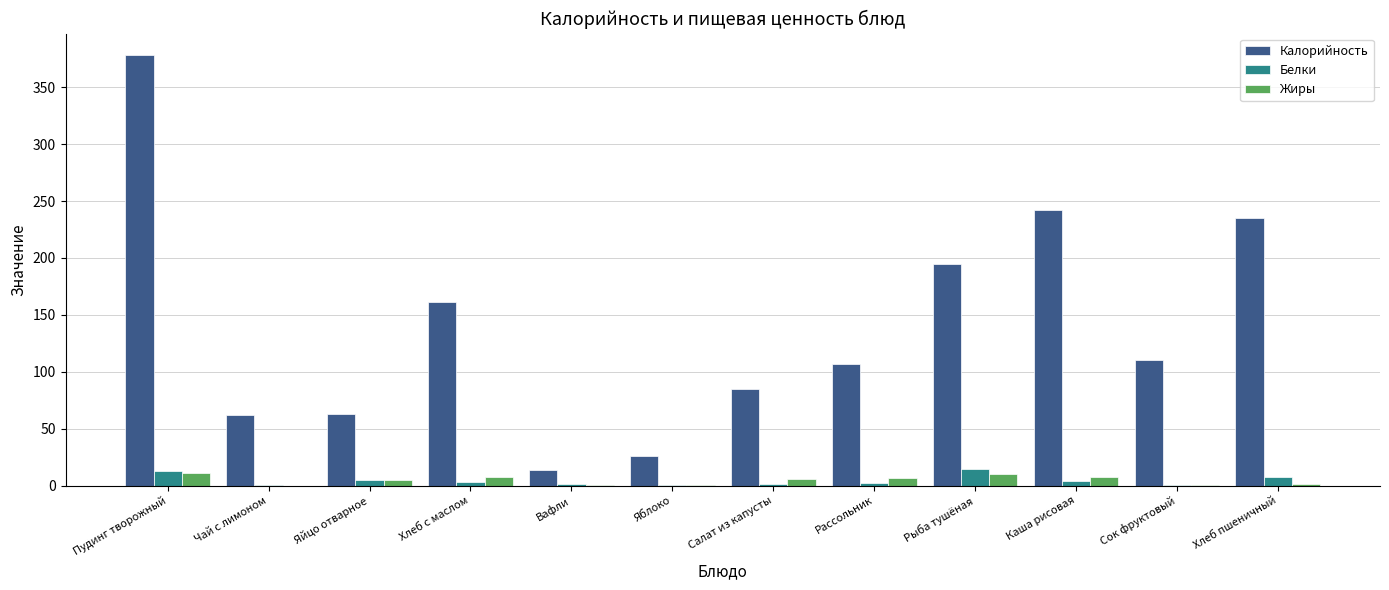

Which series has the largest total across all categories?

Калорийность